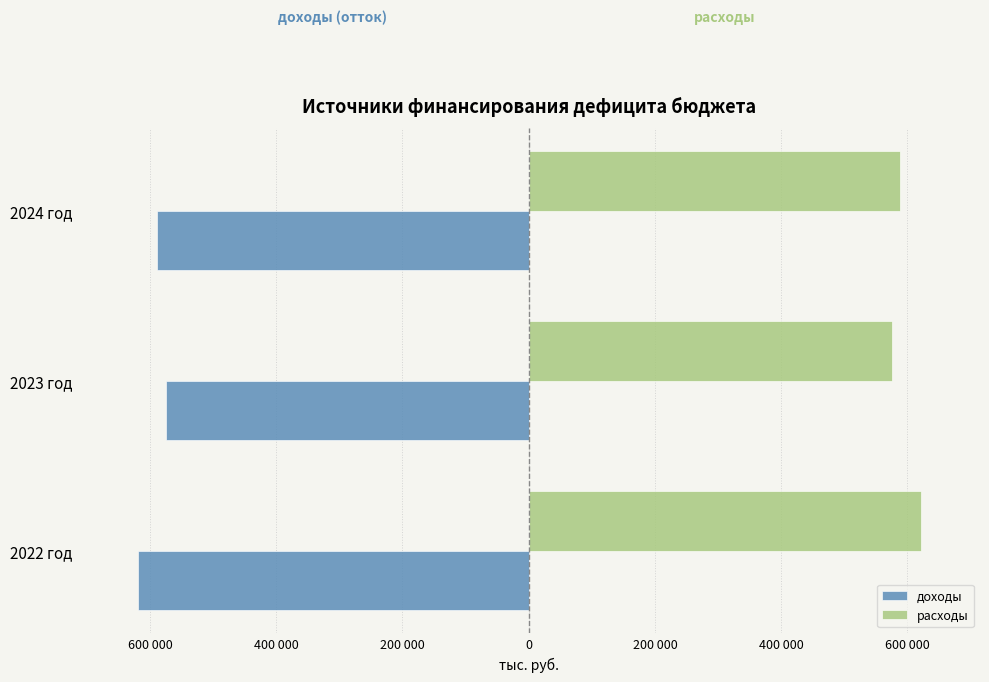

What are all the series names shown in the legend?

доходы, расходы